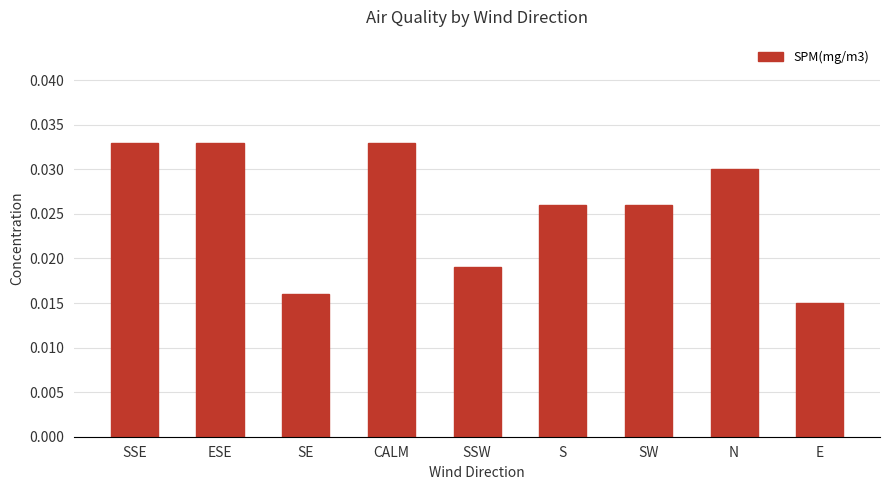

Which label corresponds to the smallest value in the chart?

E